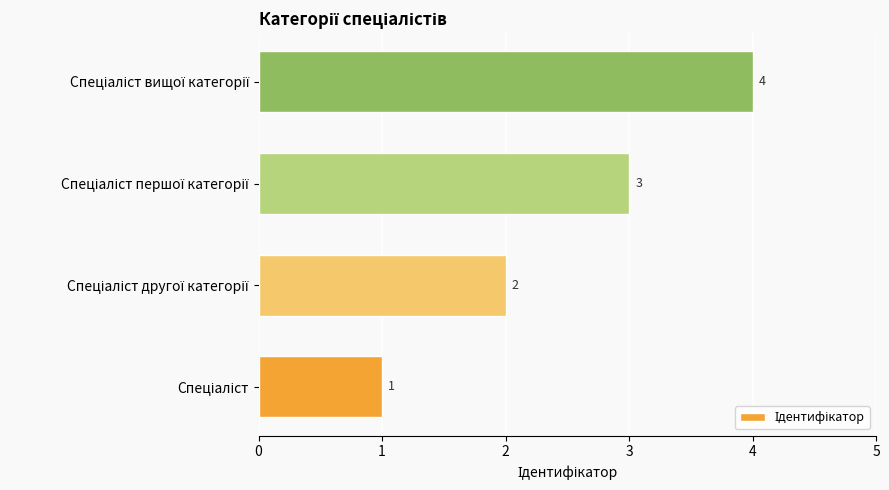

What is the maximum value shown in the chart?

4